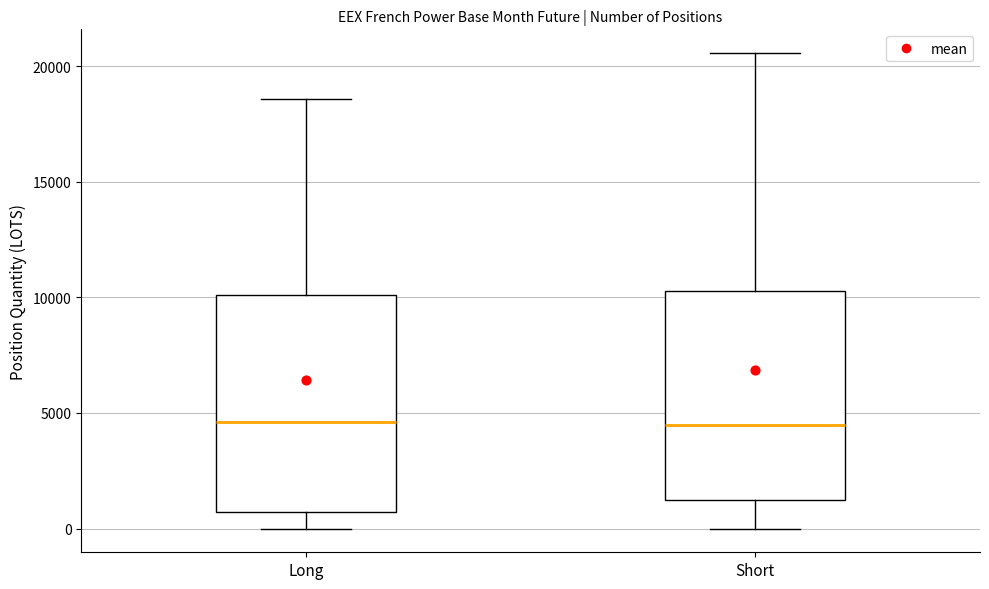

Where is the lower edge of the box for Long on the y-axis? The values are not printed on the chart, so give them approximately, as read against the axis.

500